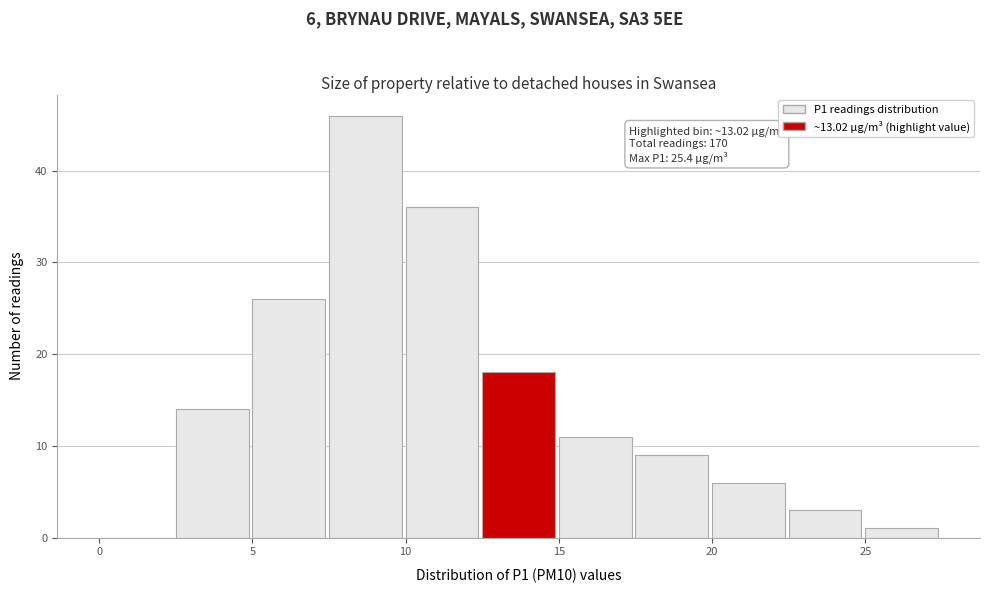

Over which range of the x-axis is the bar tallest?

7.5 to 10.0